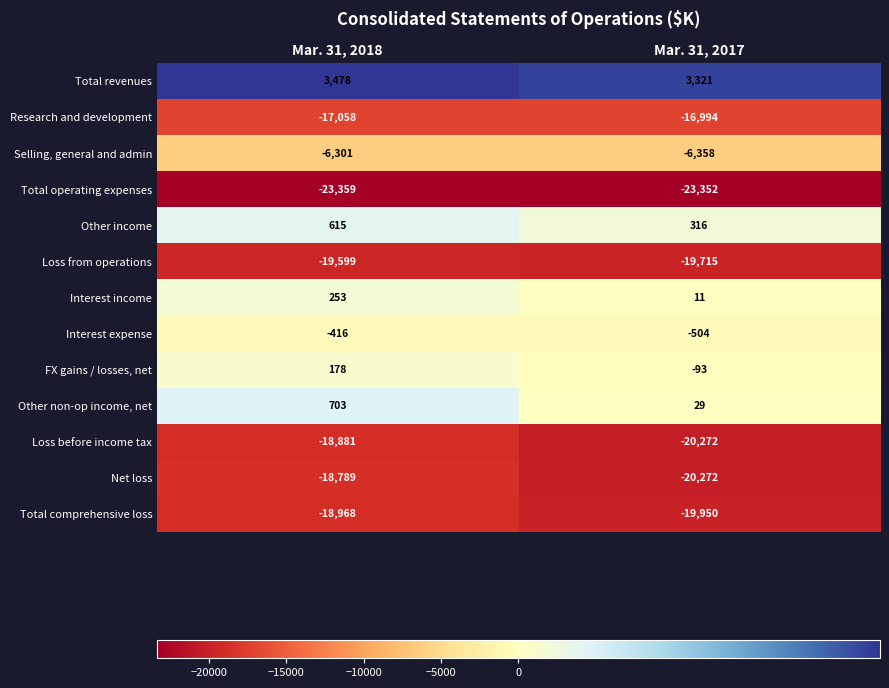

Count the number of data series in this chart.

13